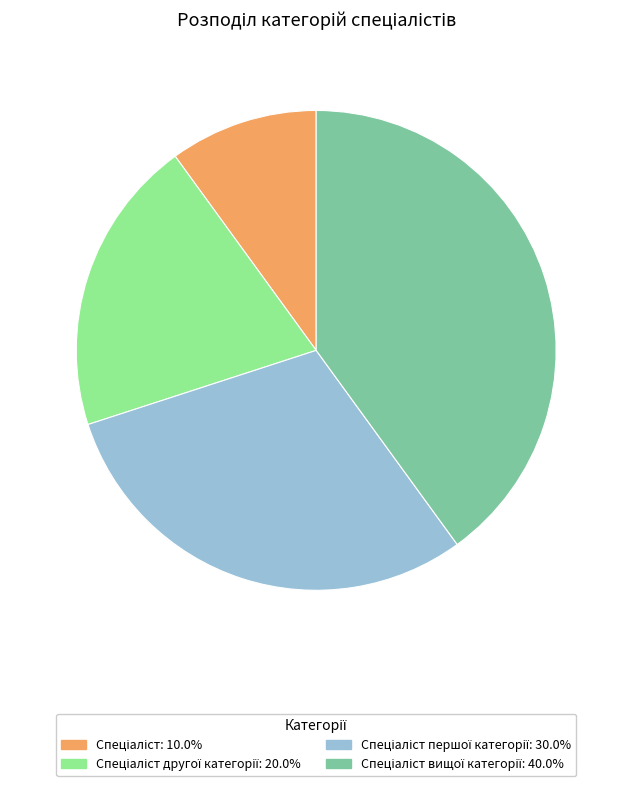

Is there any slice that represents more than half of the pie?

No